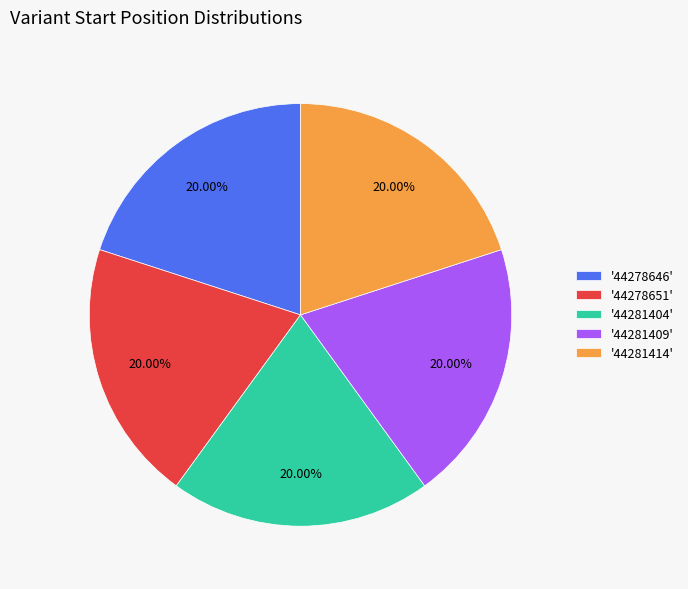

Combined, do '44281414' and '44278651' account for over 50%?

No